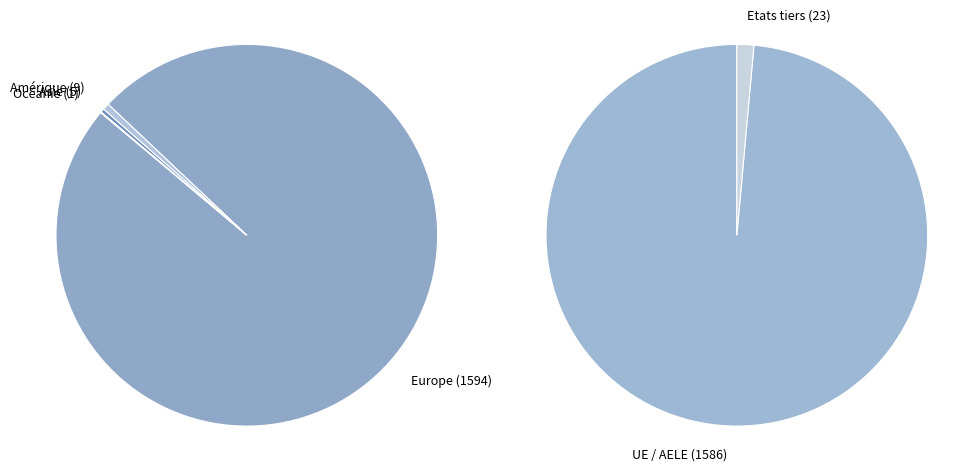

To the nearest percent, what is the difference between the largest and smallest slice percentages?

99%